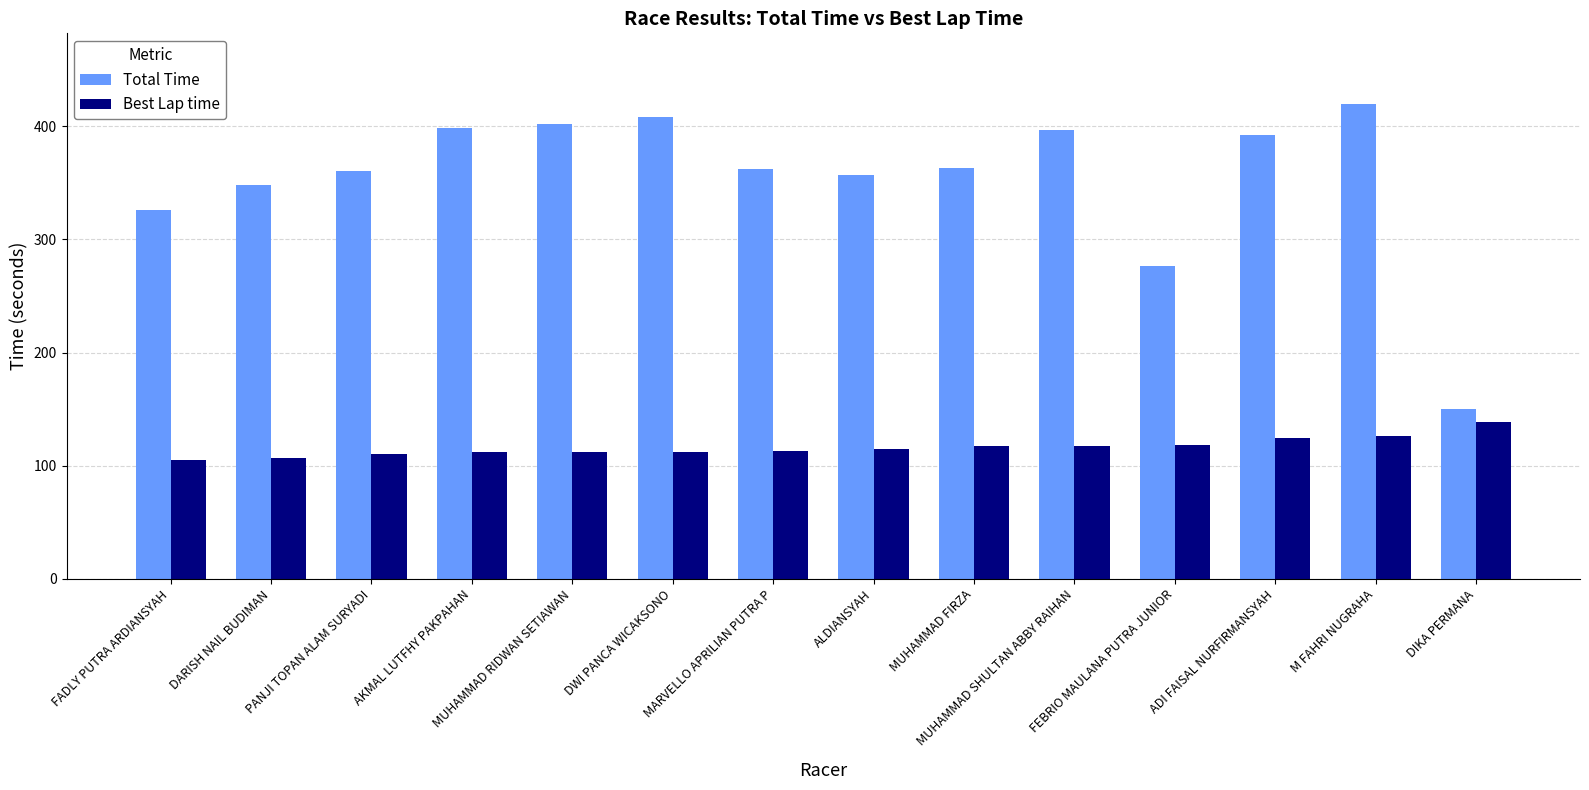

What is the average value of the Best Lap time series?

116.2